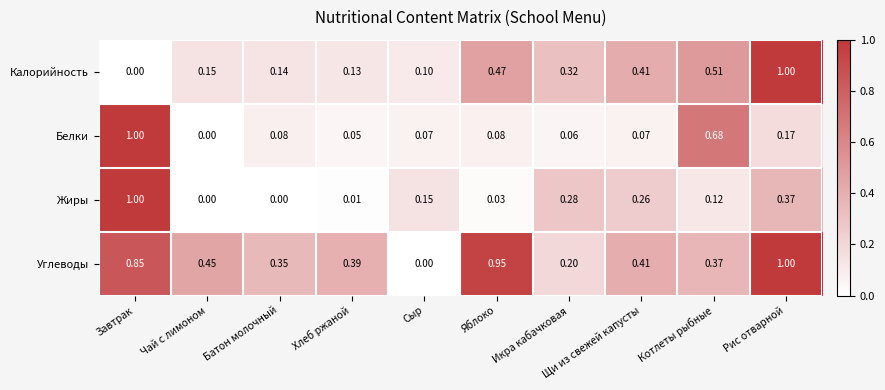

Which series has the largest total across all categories?

Углеводы